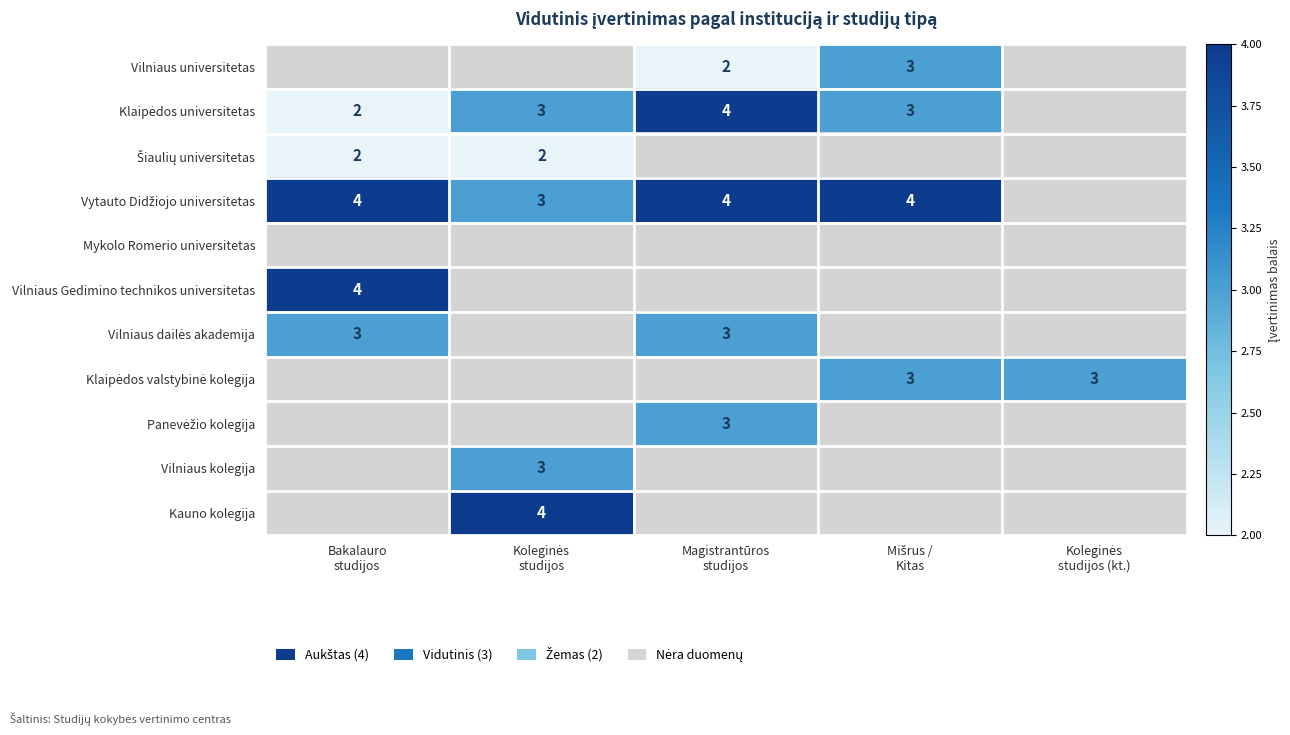

Count the number of categories in the chart.

5